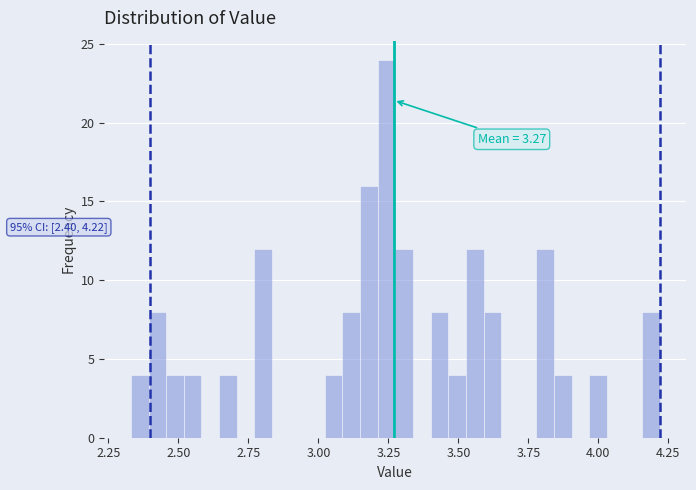

Read against the x-axis, roughly where is the centre of the tallest bar?

3.25